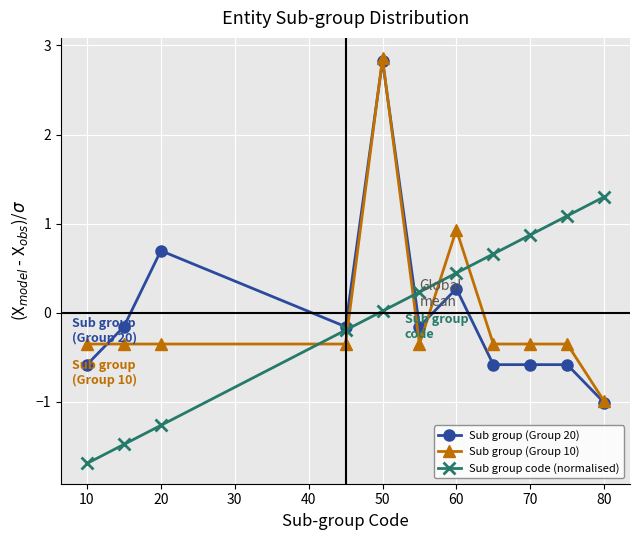

Which series has the widest spread of values?

Sub group (Group 10)